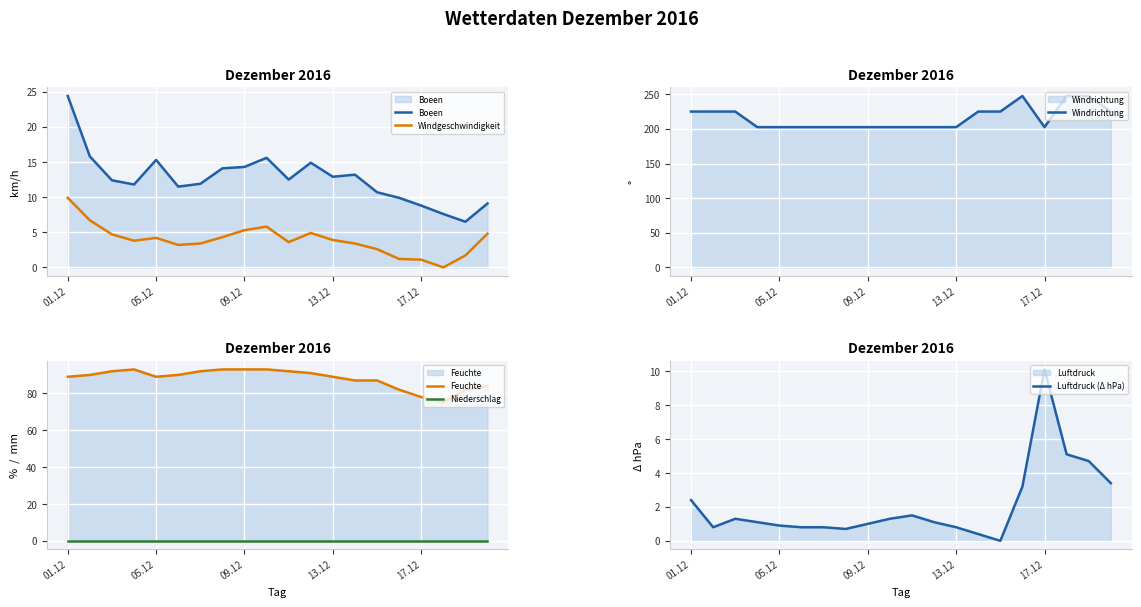

The value of Boeen at 17.12 is 8.8. True or false?

True